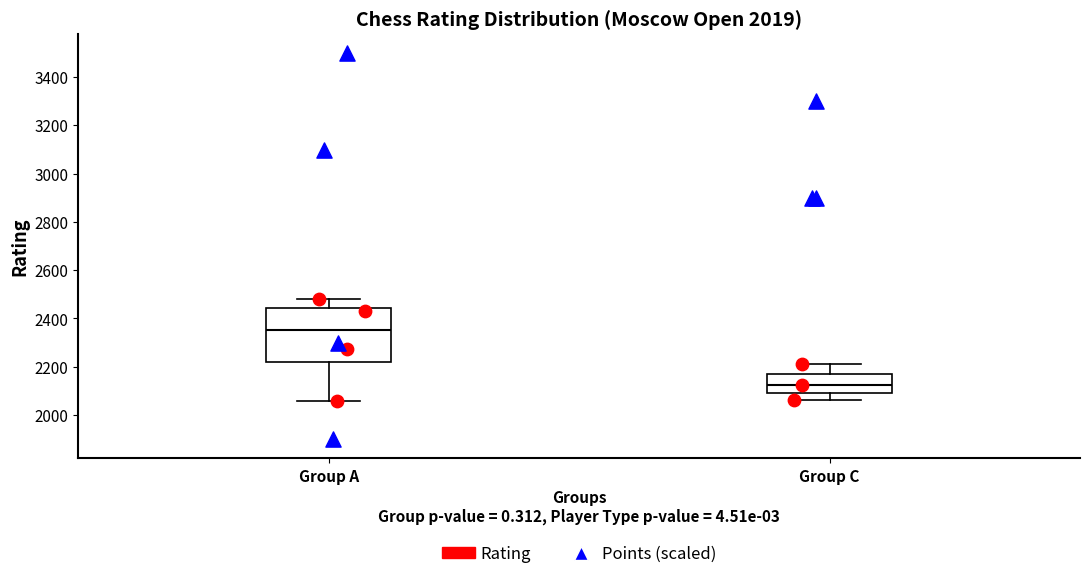

Comparing the boxes themselves (not the whiskers), which one is the tallest?

Group A